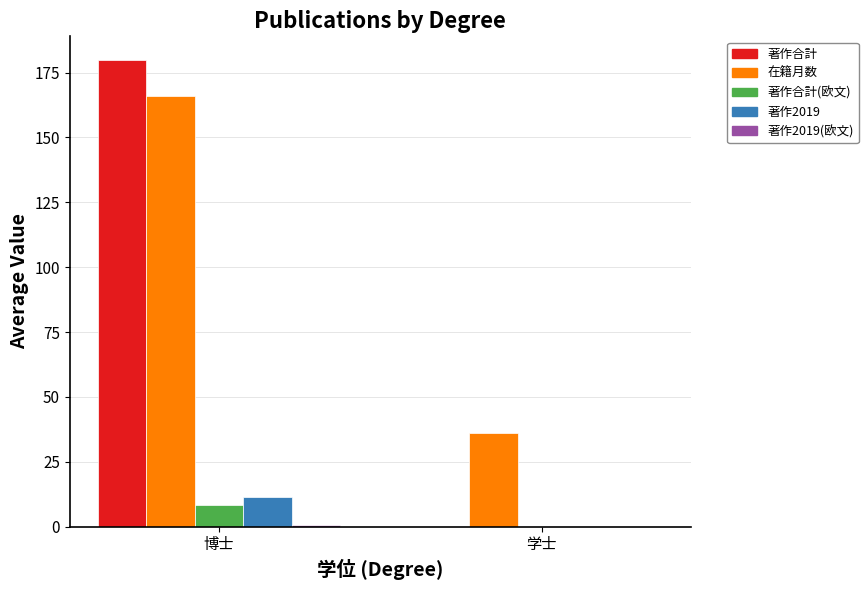

Is the value of 著作合計 at 博士 greater than the value of 著作2019 at 学士?

Yes